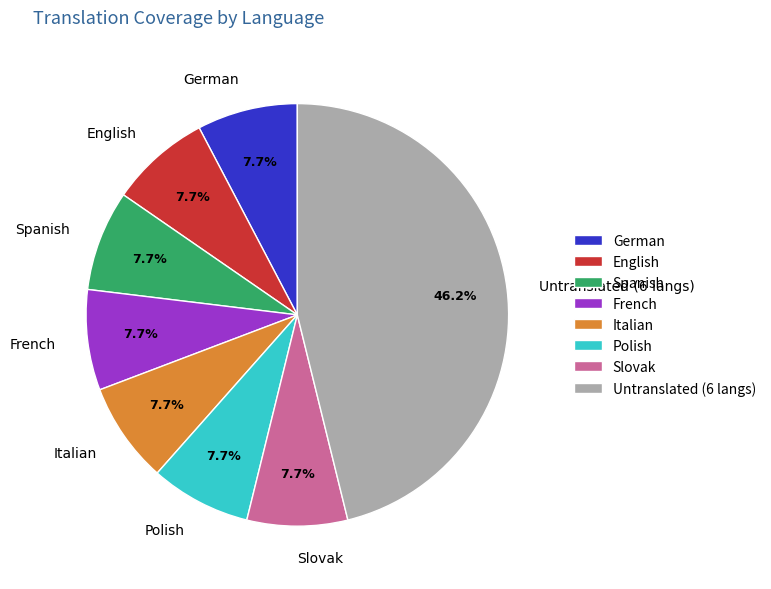

Which slice is the largest?

Untranslated (6 langs)